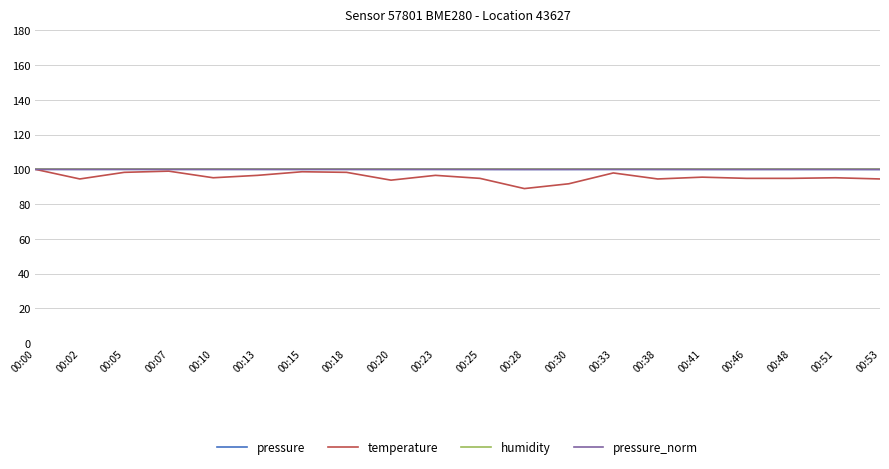

What is the total value across all series at 00:13?

396.5